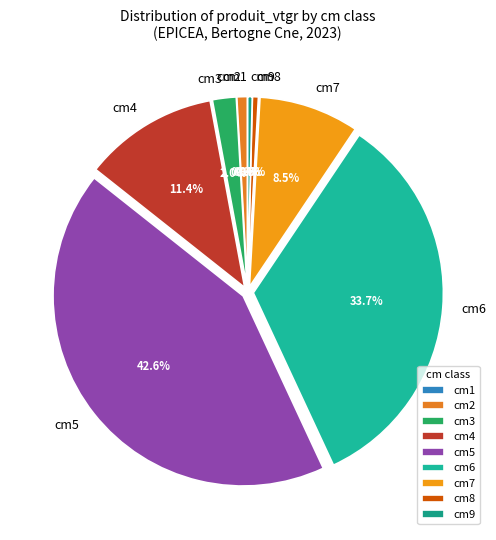

Is cm3 the majority of the pie?

No